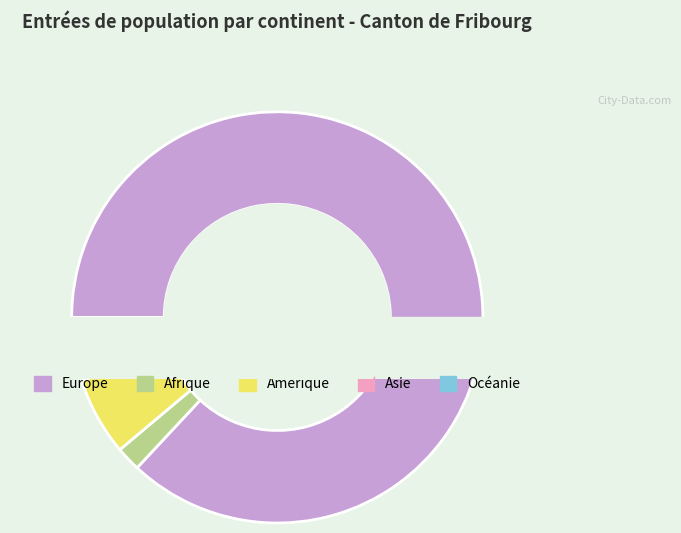

What is the change in value from Afrique to Asie?

+59